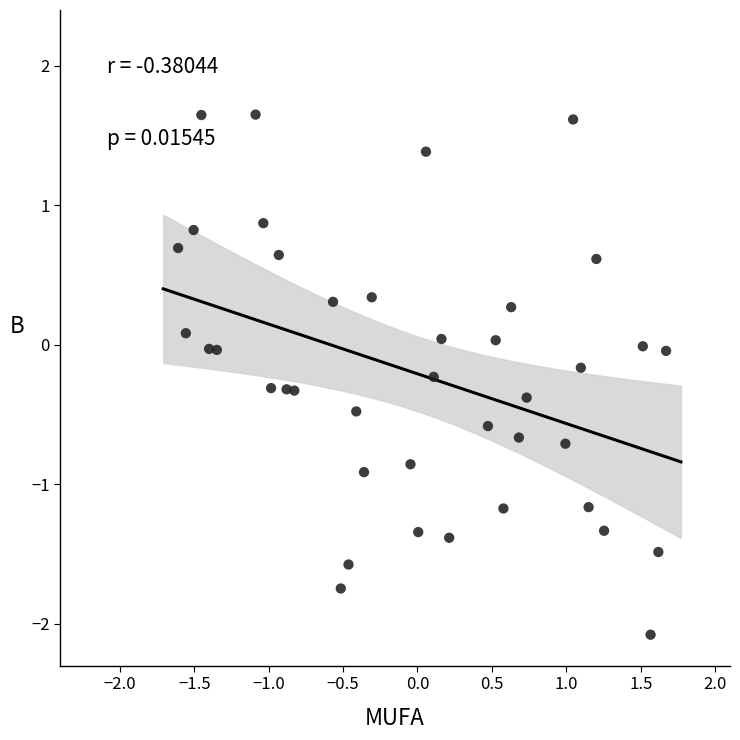

What is the range of X values (max minus min)?

3.3